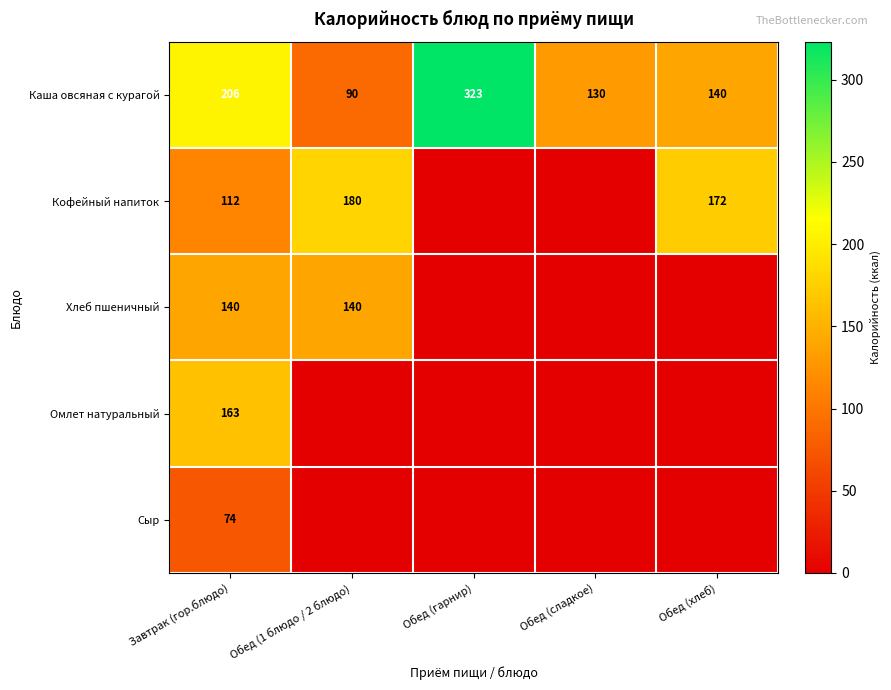

What is the sum of all Каша овсяная с курагой values?

889